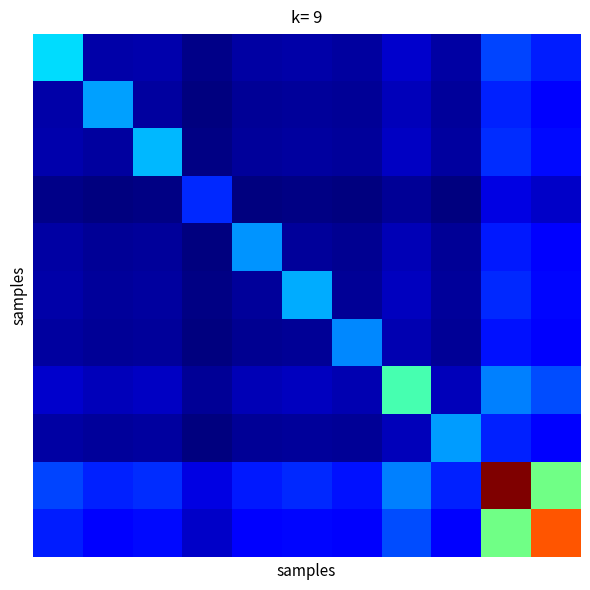

How many distinct data groups are displayed?

11